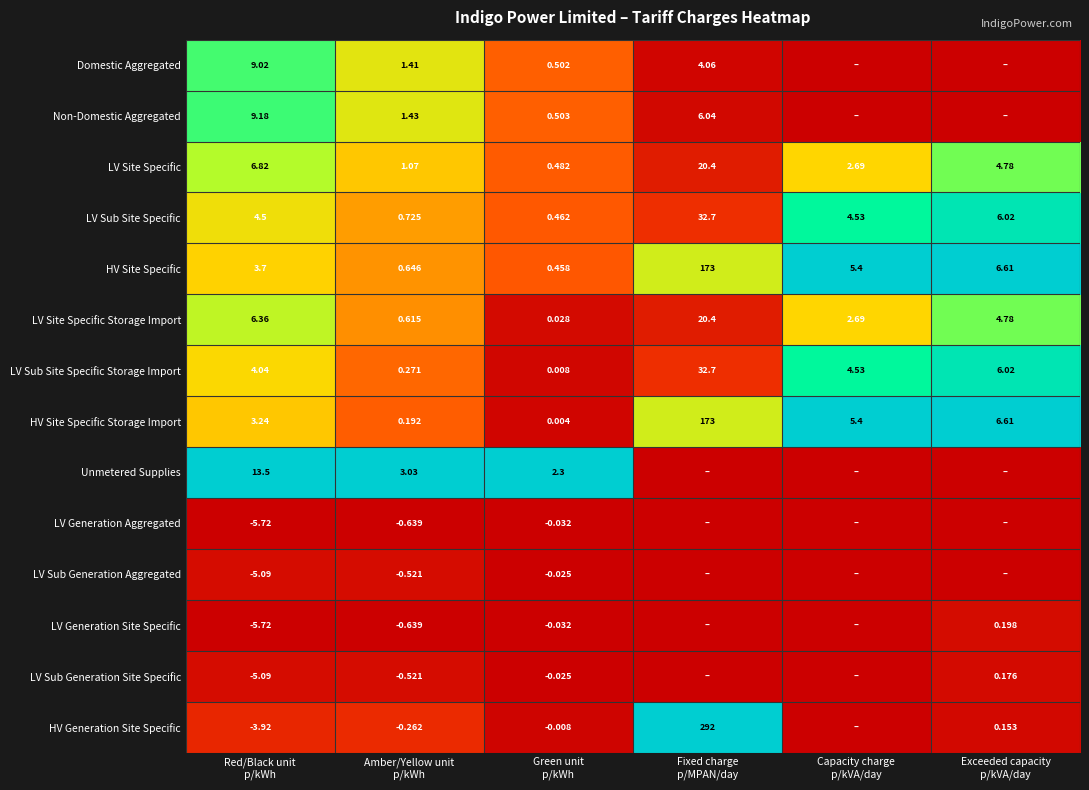

The LV Sub Site Specific Storage Import series shows 0.7 at Red/Black unit p/kWh. True or false?

False